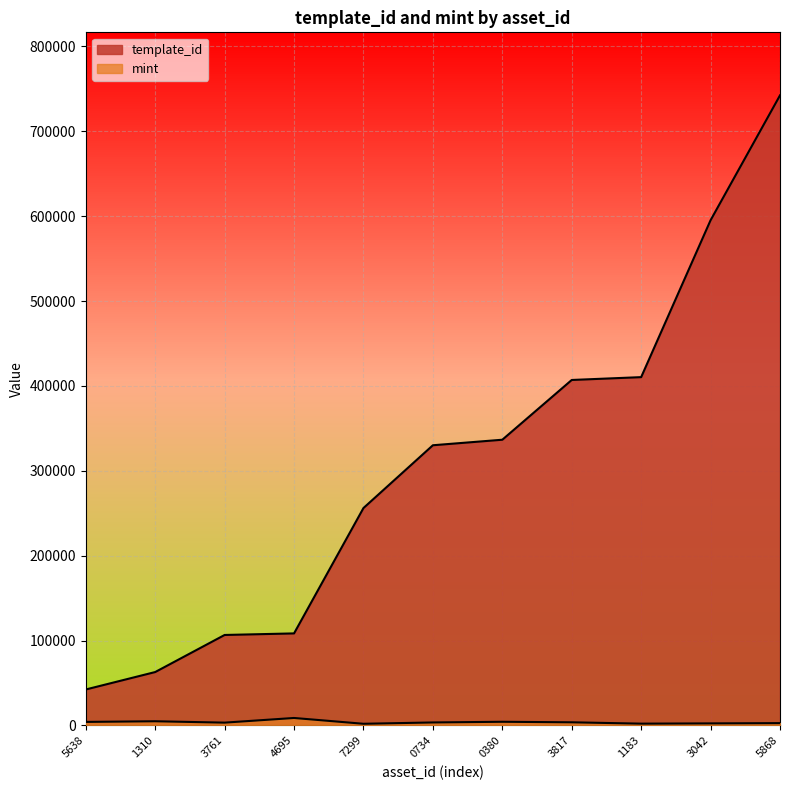

Between 1310 and 5868, which is larger?

5868